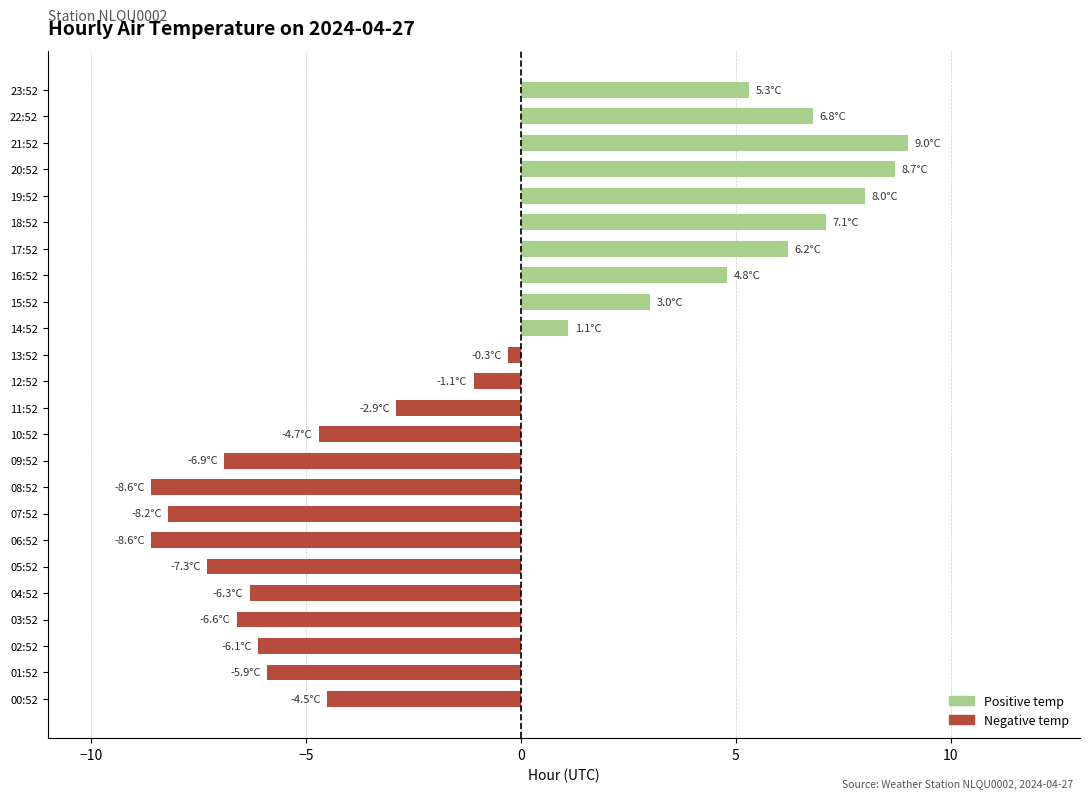

At which label is the value closest to 0?

13:52